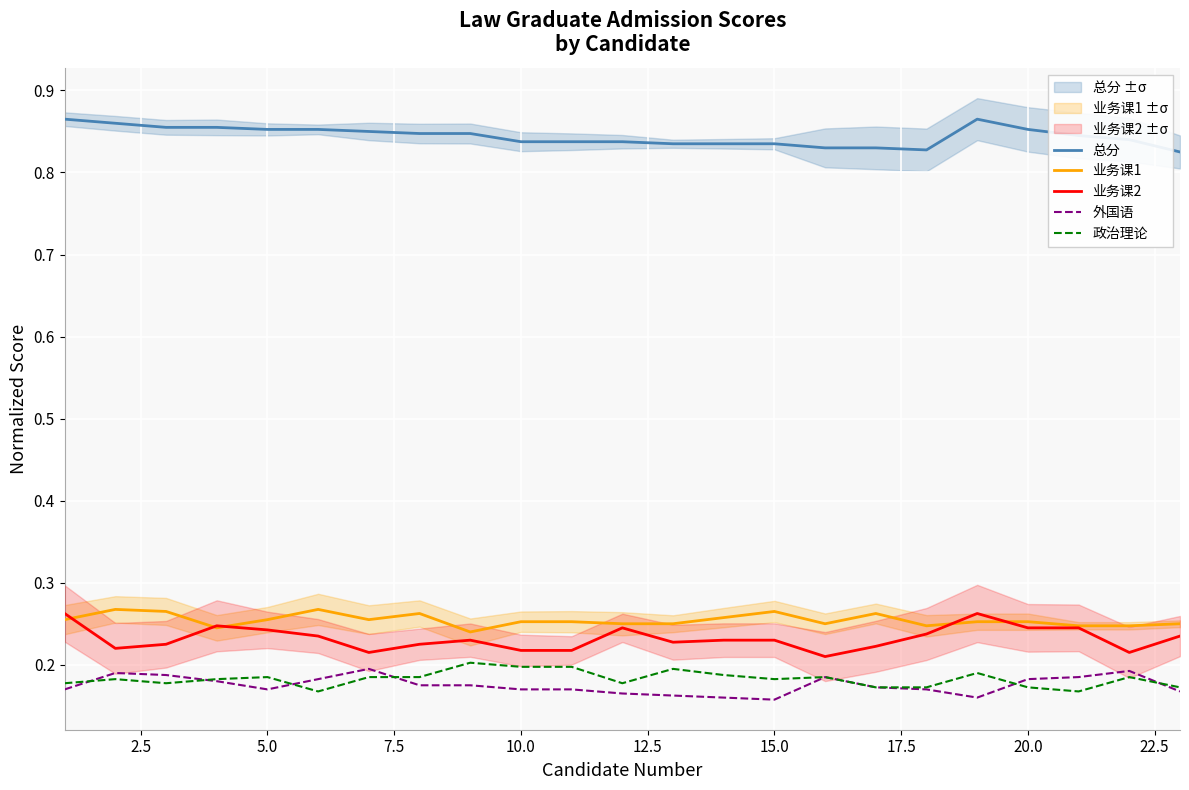

True or false: 总分 and 业务课2 cross at least once.

False